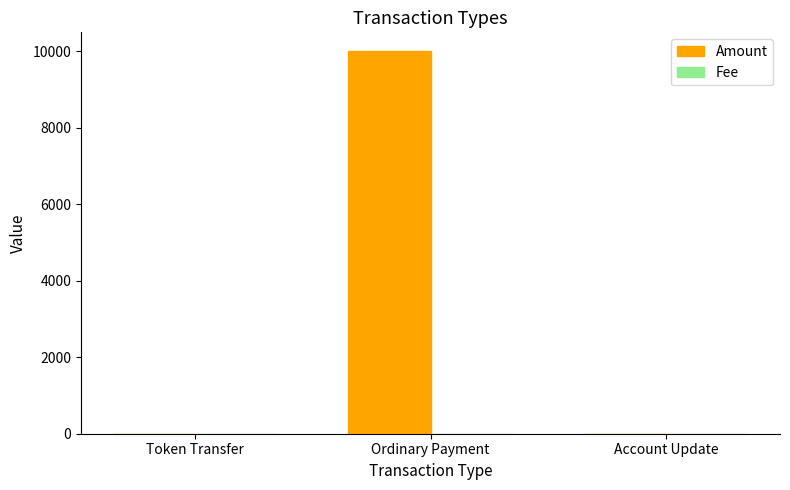

Are the bars grouped side by side (vs. stacked)?

Yes